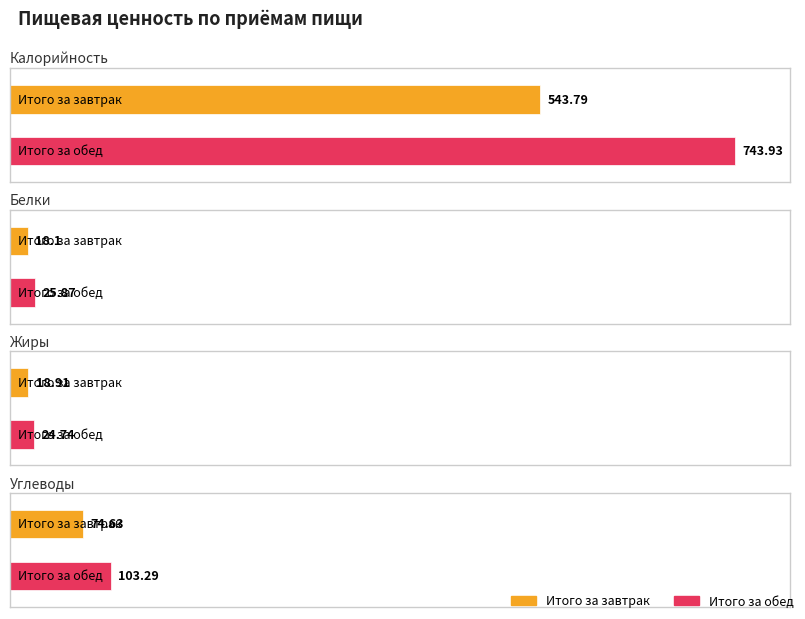

Rank the series by their maximum value, from lowest to highest.

Жиры, Белки, Углеводы, Калорийность